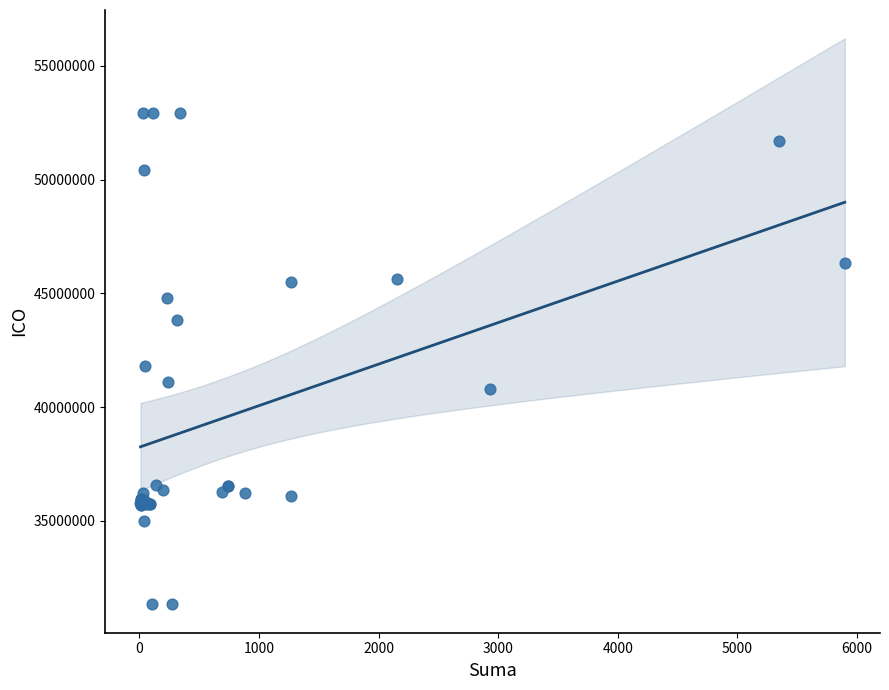

What Y value in the scatter plot is closest to 42136416?

41821629